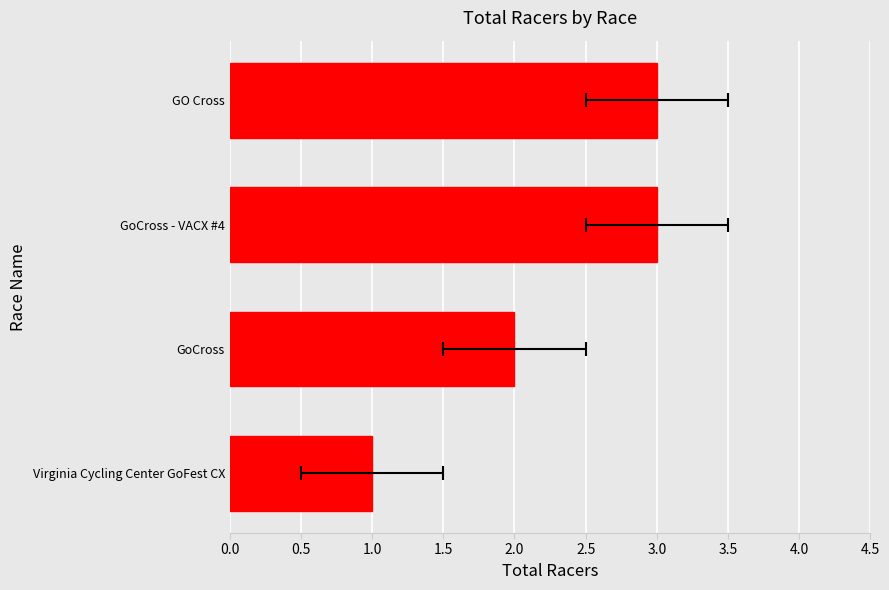

Reading right to left, transcribe all the data shown in this chart.

3	3	2	1